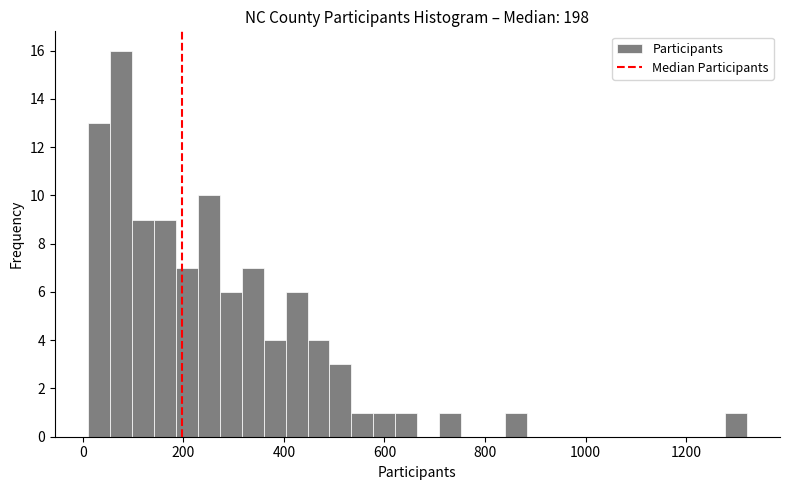

Around what value on the x-axis is the tallest bar? Give the approximate position of its centre, as read against the axis.

80